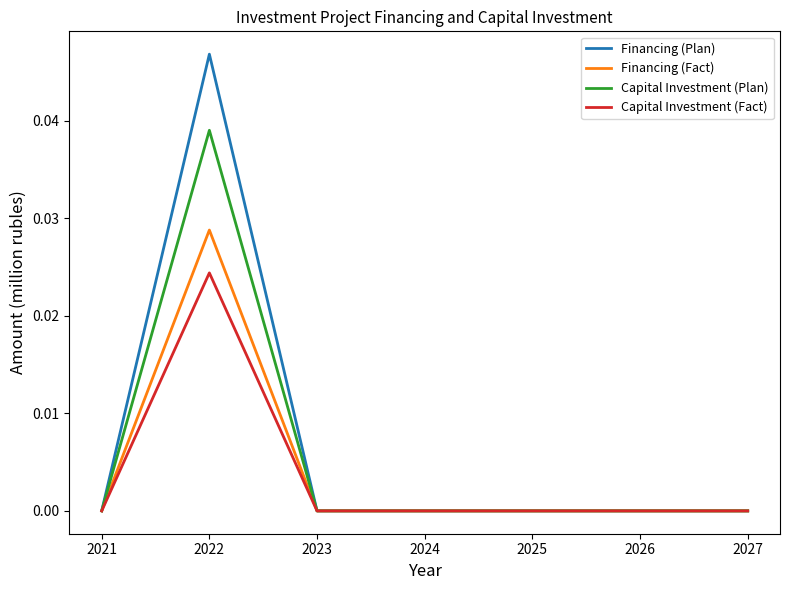

Is the value of Capital Investment (Fact) at 2022 greater than the value of Financing (Fact) at 2021?

Yes